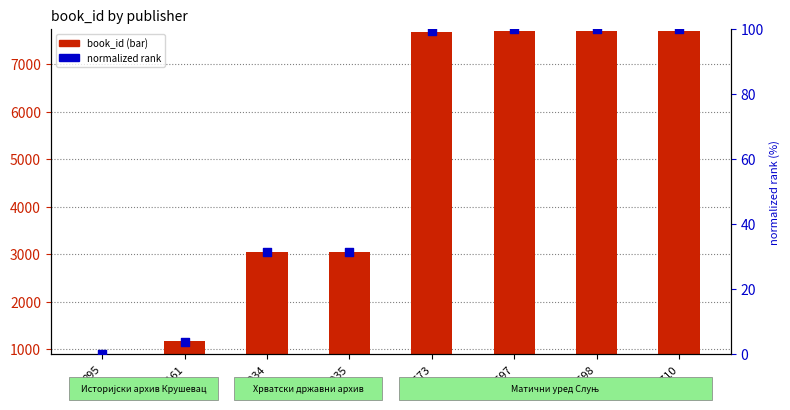

Is the value of book_id at 895 greater than the value of normalized rank at 7697?

Yes